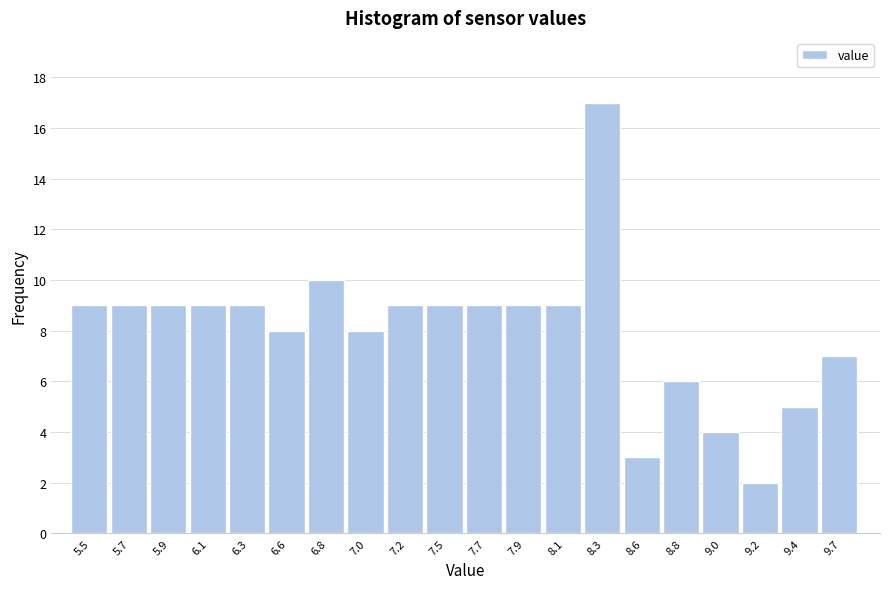

Reading left to right, transcribe all the data shown in this chart.

5.5=9	5.7=9	5.9=9	6.1=9	6.3=9	6.6=8	6.8=10	7.0=8	7.2=9	7.5=9	7.7=9	7.9=9	8.1=9	8.3=17	8.6=3	8.8=6	9.0=4	9.2=2	9.4=5	9.7=7